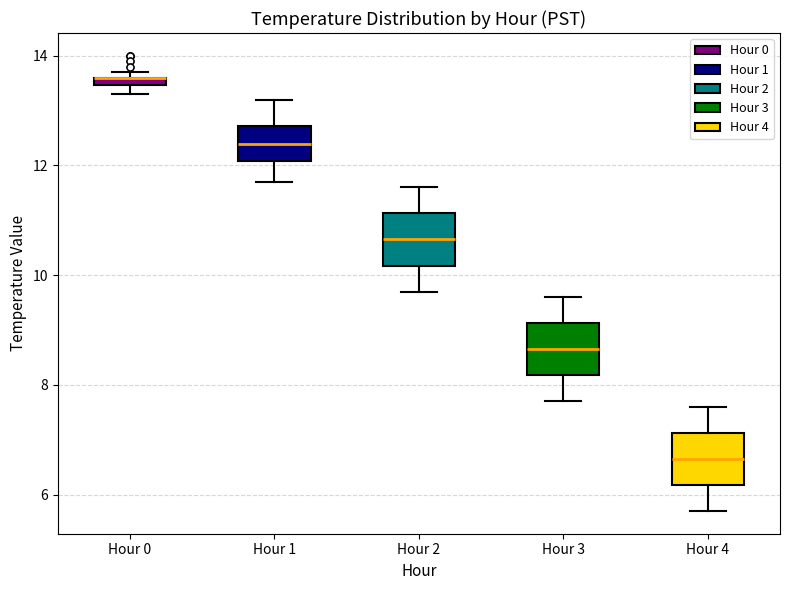

Where is the upper edge of the box for Hour 4 on the y-axis? The values are not printed on the chart, so give them approximately, as read against the axis.

7.2